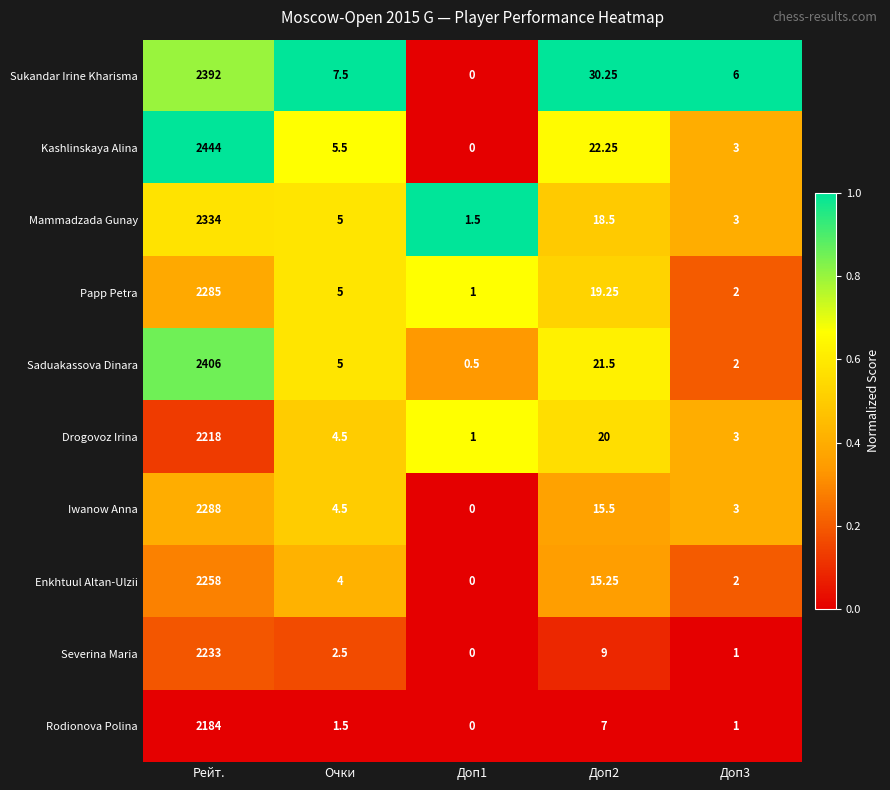

Where does the Drogovoz Irina series first go above 4?

Рейт.